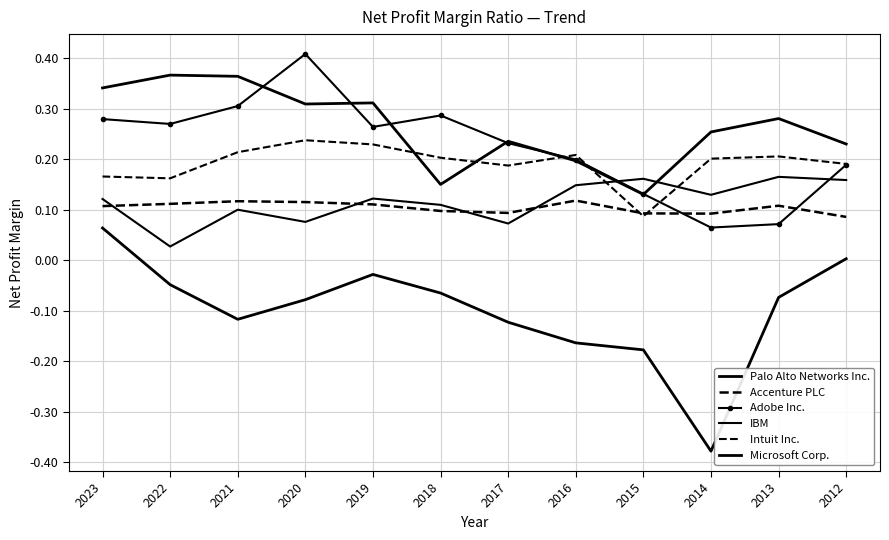

Reading left to right, extract all data points from this chart.

Palo Alto Networks Inc.: 0.1	-0.0	-0.1	-0.1	-0.0	-0.1	-0.1	-0.2	-0.2	-0.4	-0.1	0.0
Accenture PLC: 0.1	0.1	0.1	0.1	0.1	0.1	0.1	0.1	0.1	0.1	0.1	0.1
Adobe Inc.: 0.3	0.3	0.3	0.4	0.3	0.3	0.2	0.2	0.1	0.1	0.1	0.2
IBM: 0.1	0.0	0.1	0.1	0.1	0.1	0.1	0.1	0.2	0.1	0.2	0.2
Intuit Inc.: 0.2	0.2	0.2	0.2	0.2	0.2	0.2	0.2	0.1	0.2	0.2	0.2
Microsoft Corp.: 0.3	0.4	0.4	0.3	0.3	0.2	0.2	0.2	0.1	0.3	0.3	0.2